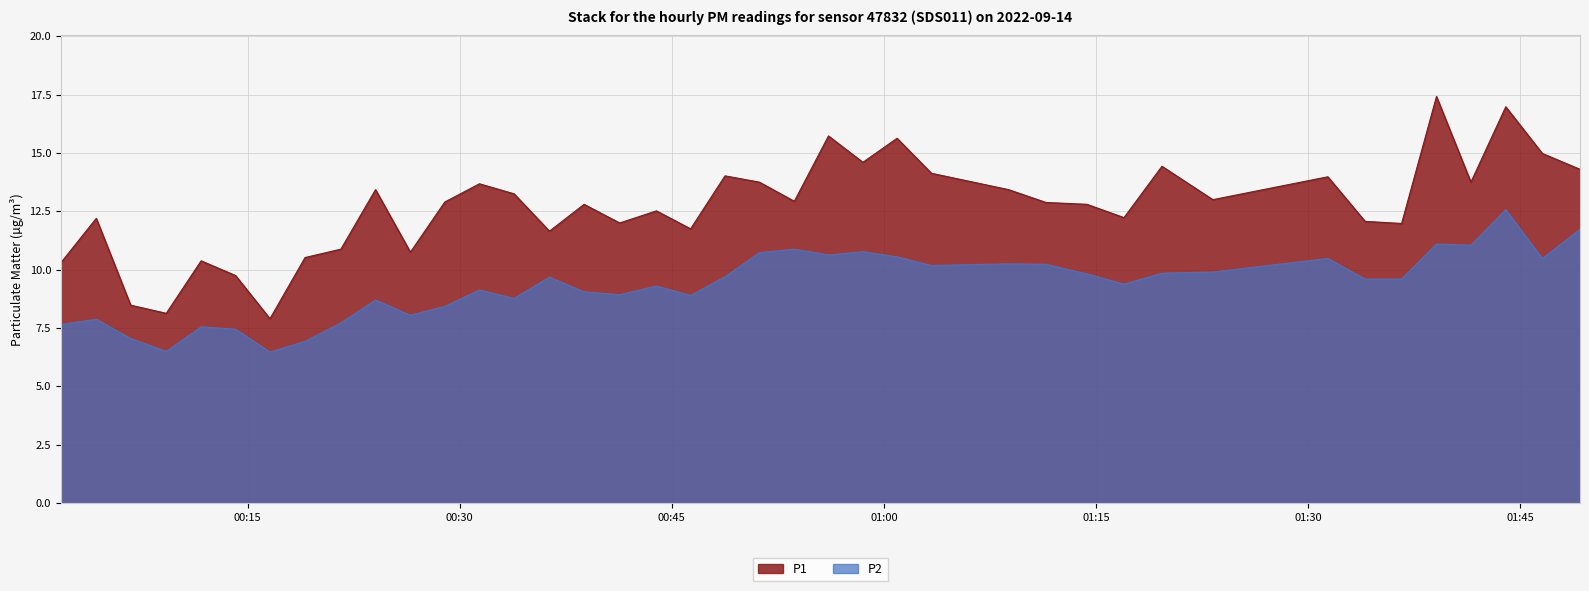

At which label does P2 reach its peak?

2022-09-14T01:43:59